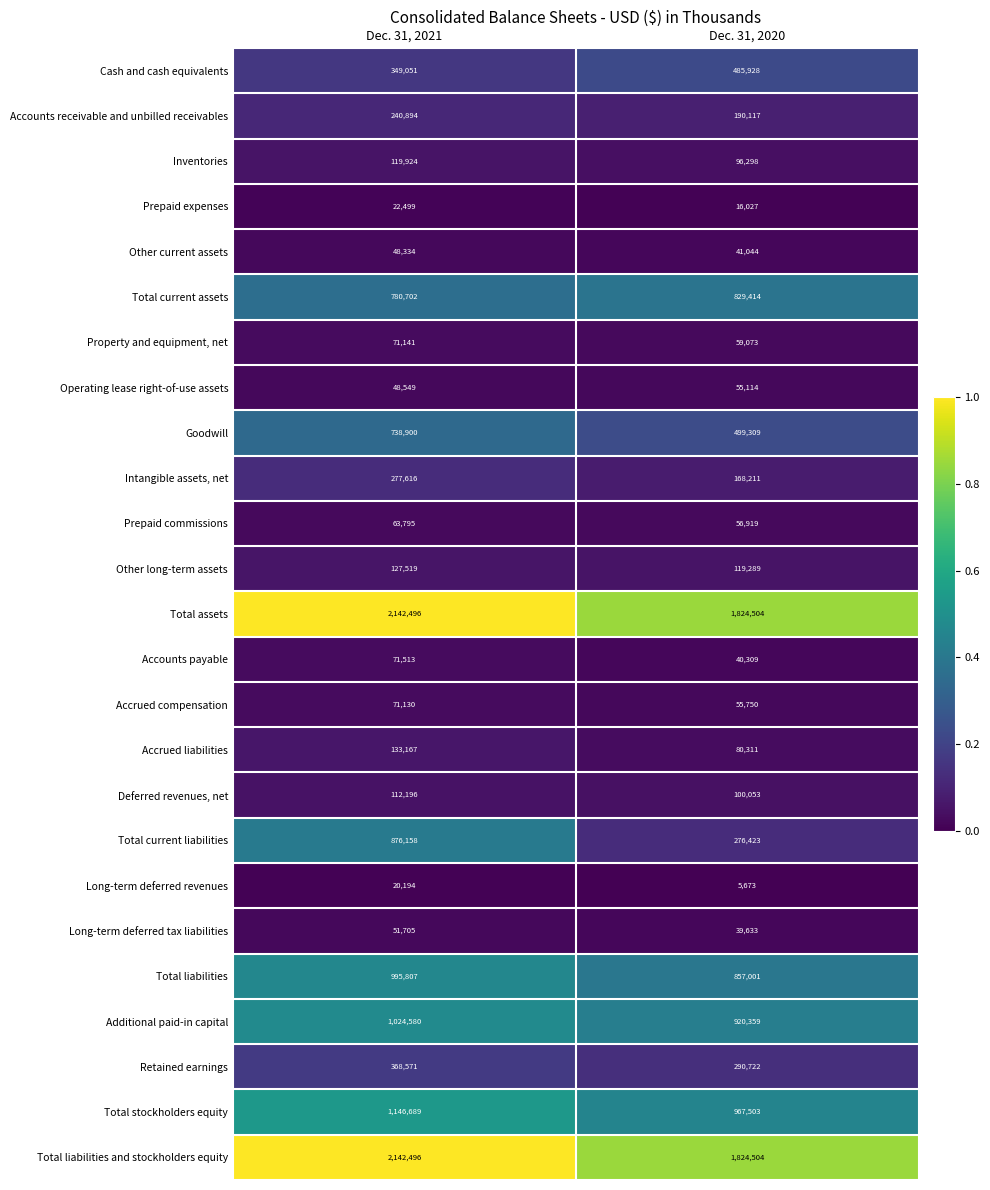

The value of Retained earnings at Dec. 31, 2021 is 145585. True or false?

False